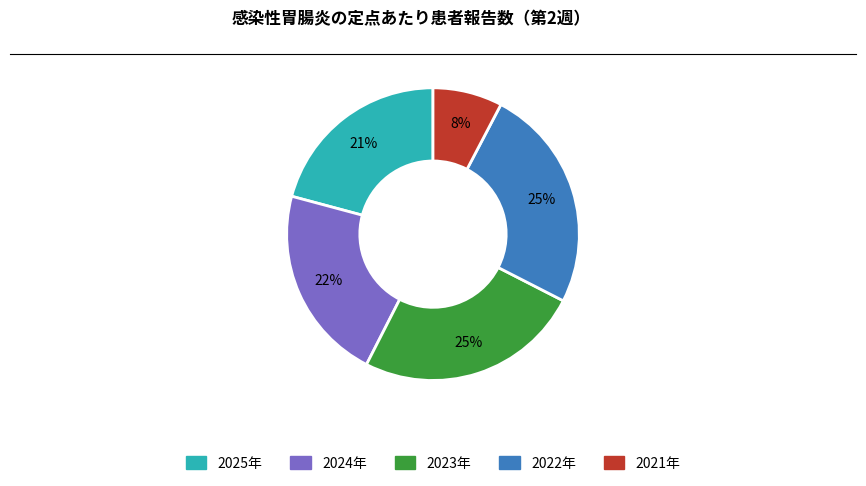

Is 2025年 the majority of the pie?

No